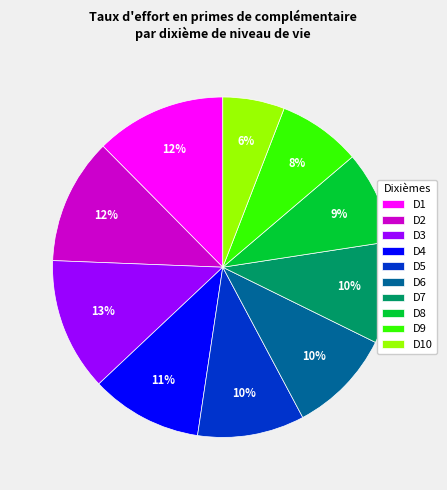

Is it true that D10 is 6% of the pie?

True